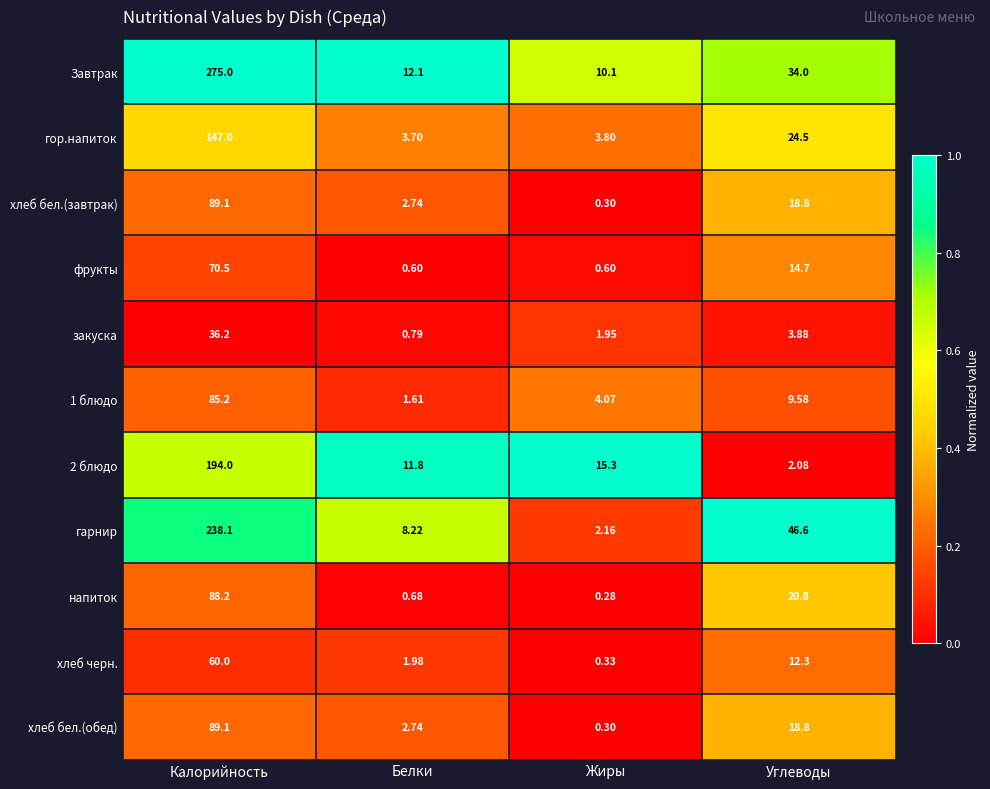

Is the value of закуска at Калорийность greater than the value of хлеб бел.(обед) at Углеводы?

Yes